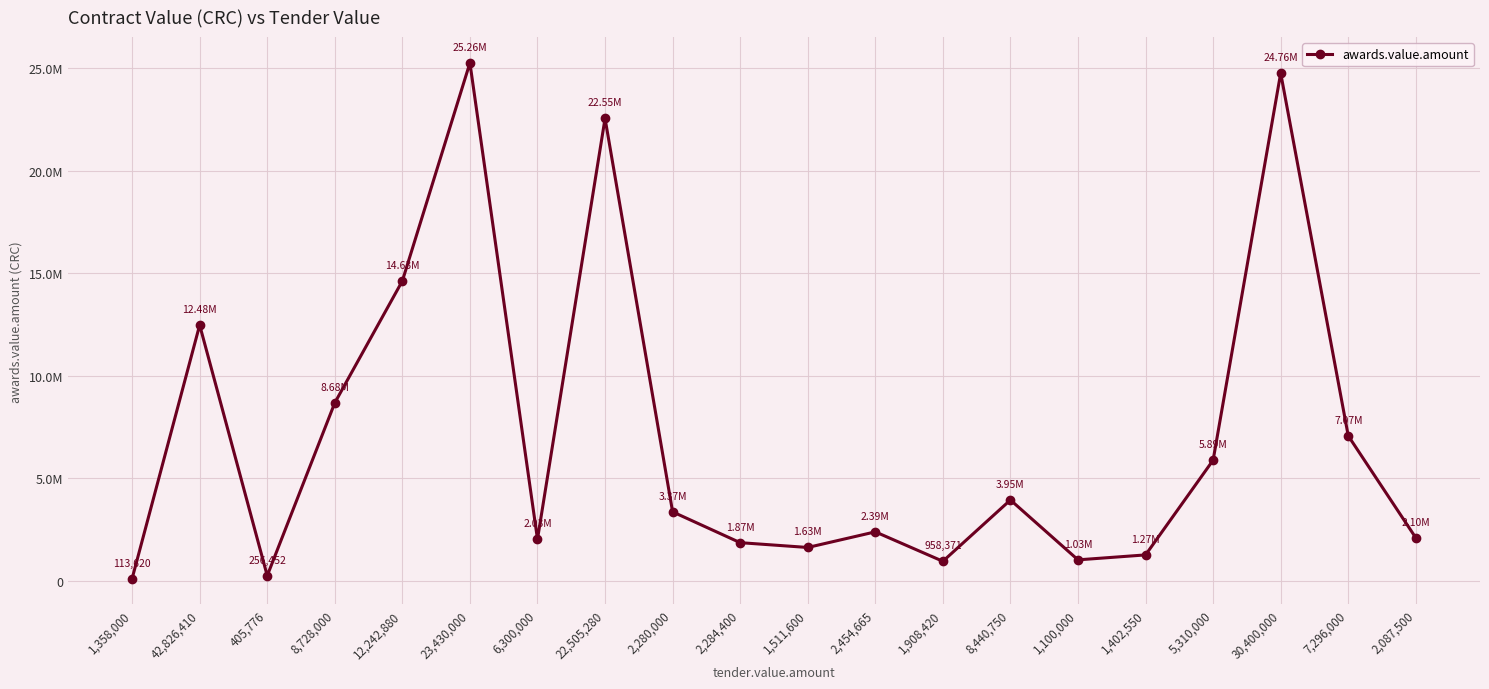

What is the difference between the second highest and minimum values?

24648302.2